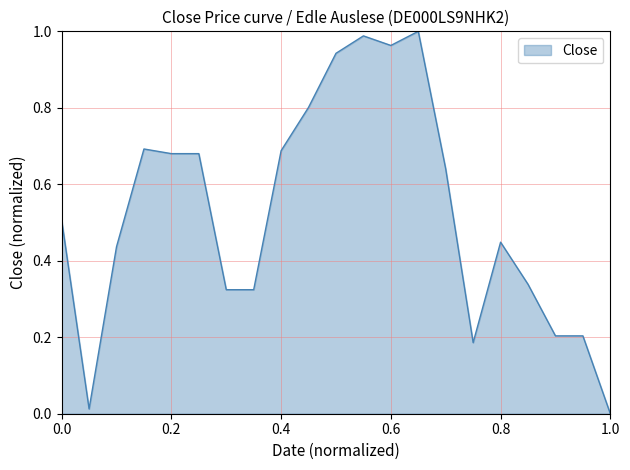

How many lines are shown in the chart?

1